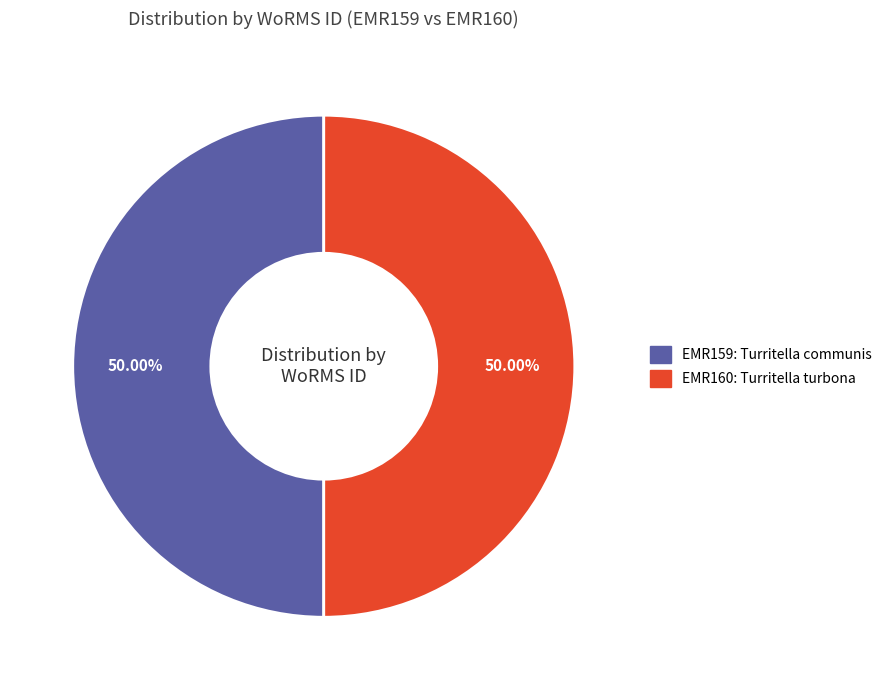

How many segments does this pie chart have?

2